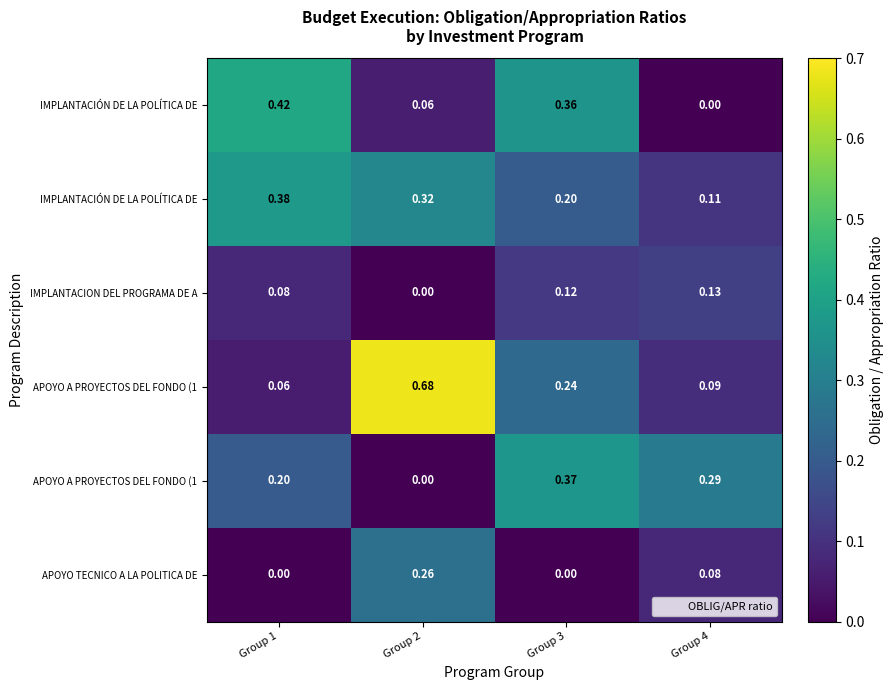

Count the number of data series in this chart.

6